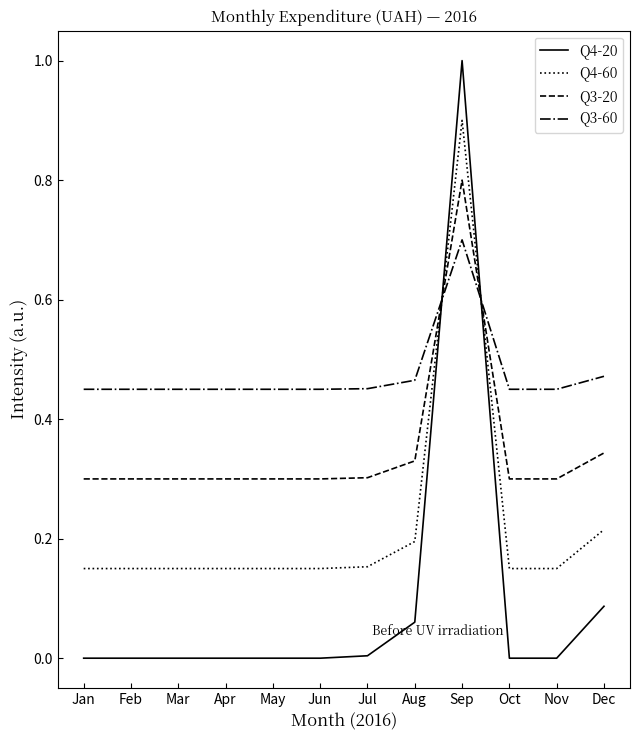

Which category has the highest value across all series?

Sep